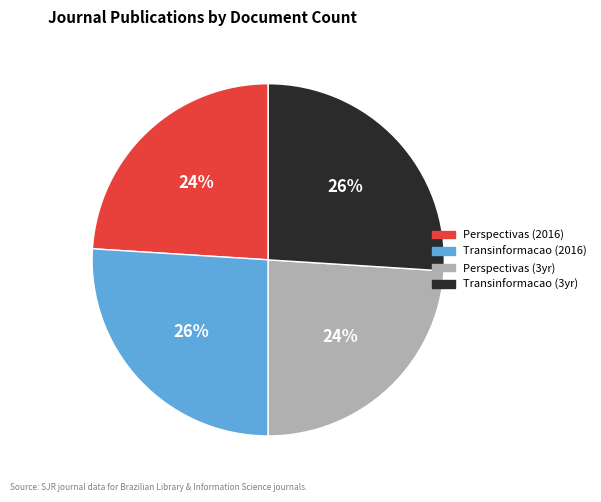

Count the number of slices in the pie.

4